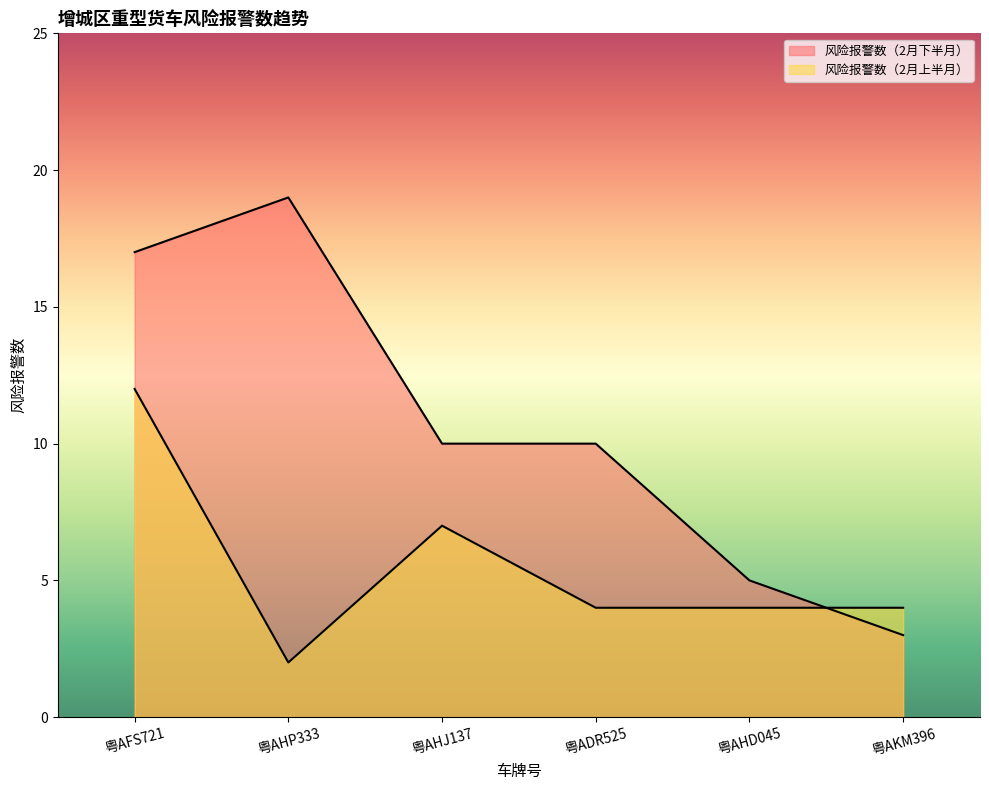

At which label is 风险报警数（2月下半月） closest to 11?

粤AHJ137